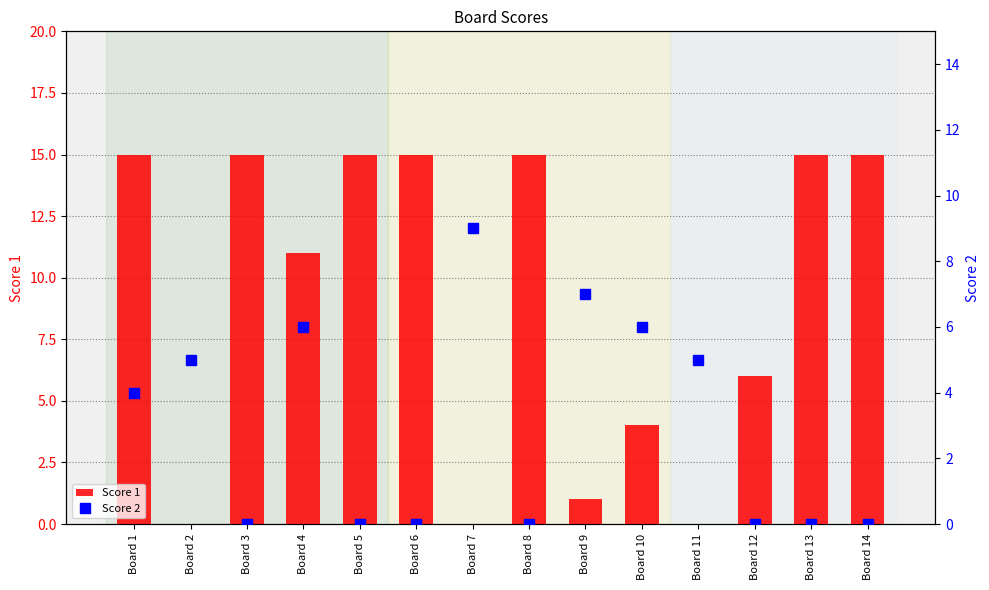

Between Board 5 and Board 9, which series saw the biggest shift?

Score 1